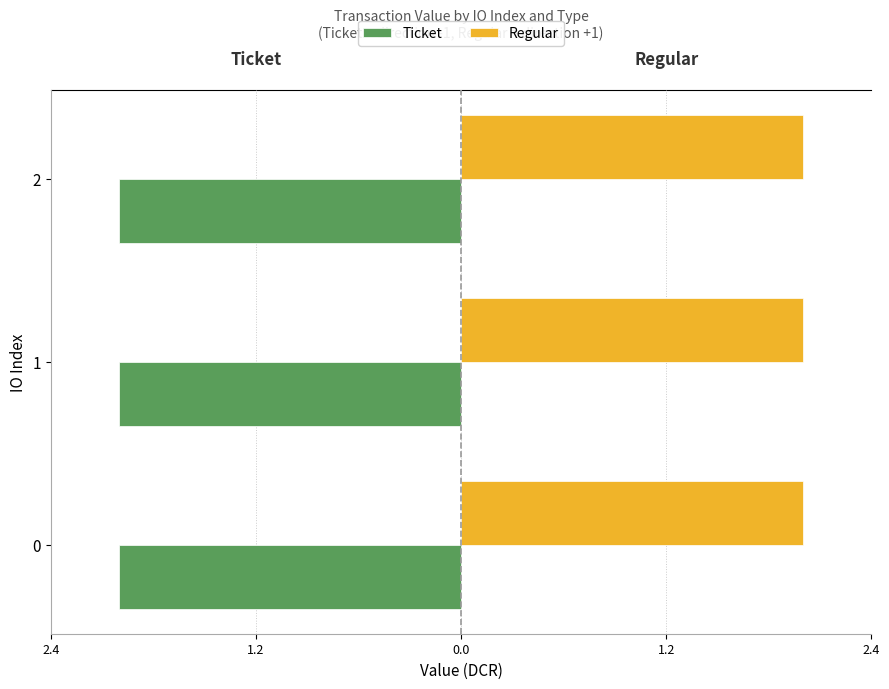

What are all the series names shown in the legend?

Ticket, Regular